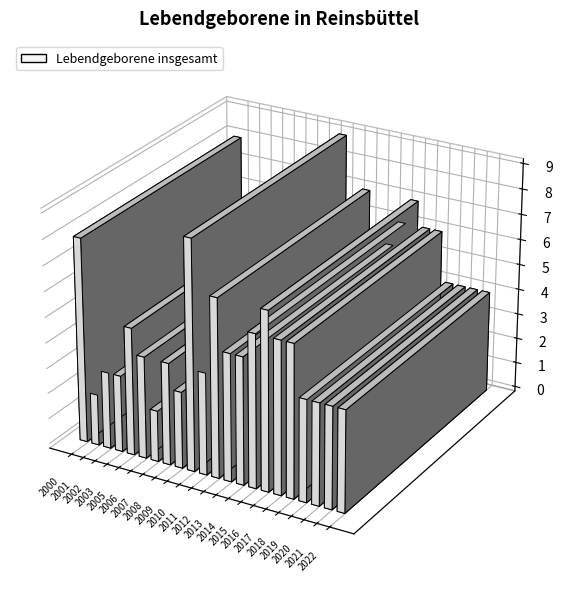

The chart shows a value of 2 at 2019. True or false?

False